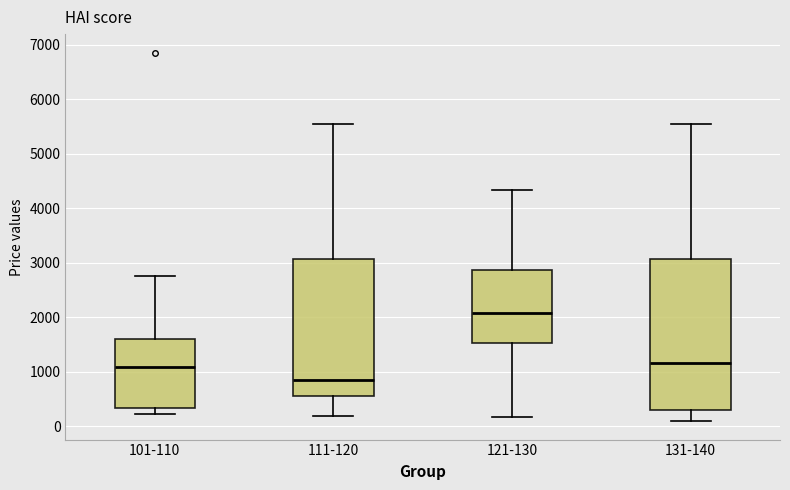

Reading left to right, read every box against the y-axis: the position of its median line, the range the box covers, and the ends of its whiskers. The values are not printed on the chart, so give them approximately, as read against the axis.

101-110: median 1100, box 300 to 1600, whiskers 200 to 2800
111-120: median 800, box 600 to 3100, whiskers 200 to 5500
121-130: median 2100, box 1500 to 2900, whiskers 200 to 4300
131-140: median 1200, box 300 to 3100, whiskers 100 to 5500